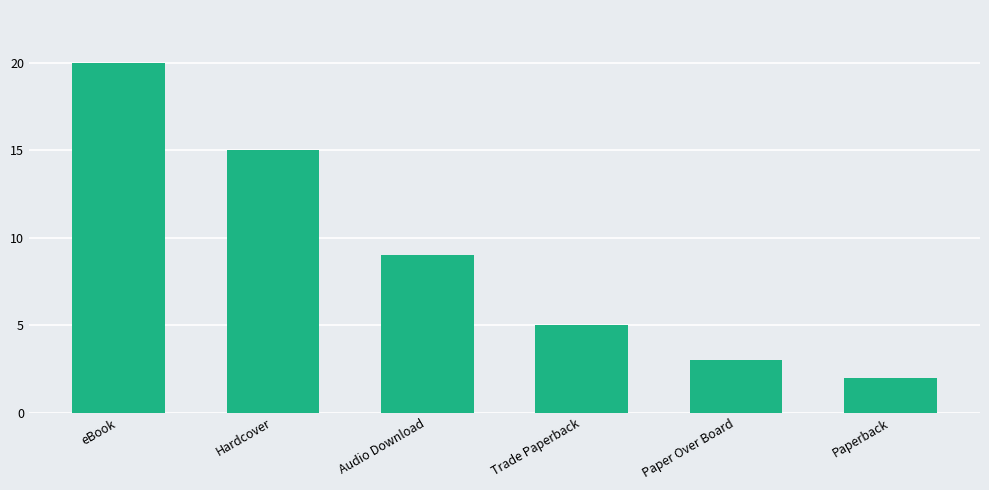

List the labels in order of value, largest first.

eBook, Hardcover, Audio Download, Trade Paperback, Paper Over Board, Paperback